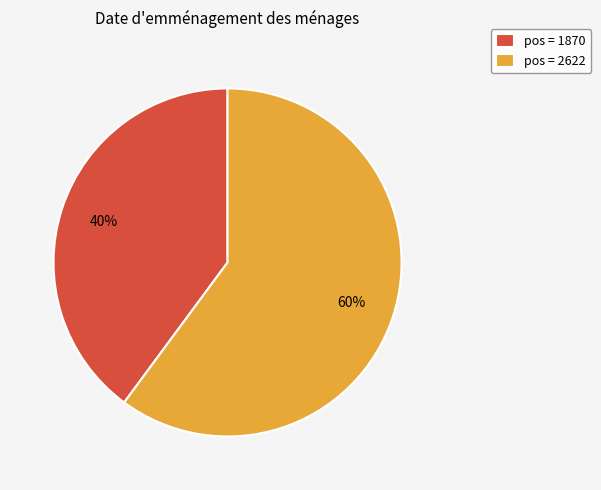

Do pos = 2622 and pos = 1870 together represent more than half of the pie?

Yes